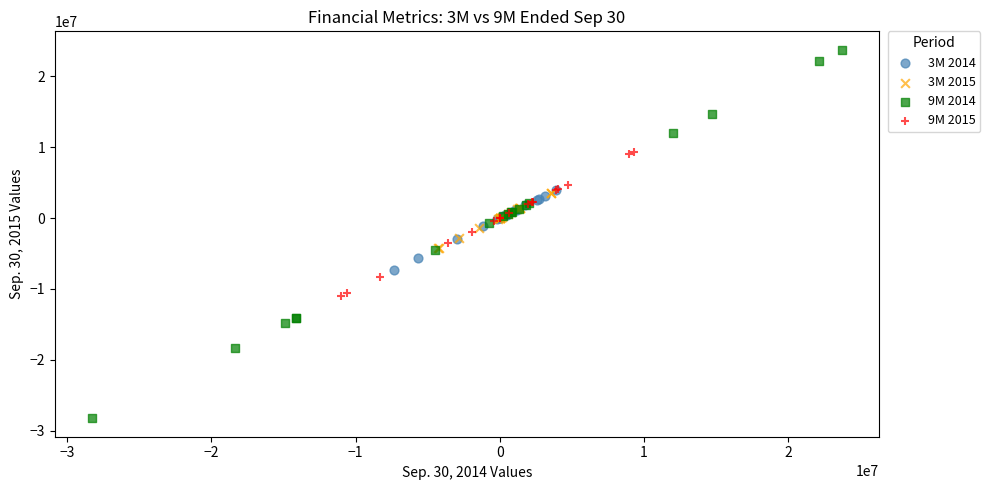

Which series contains the lowest Y value?

9M 2014